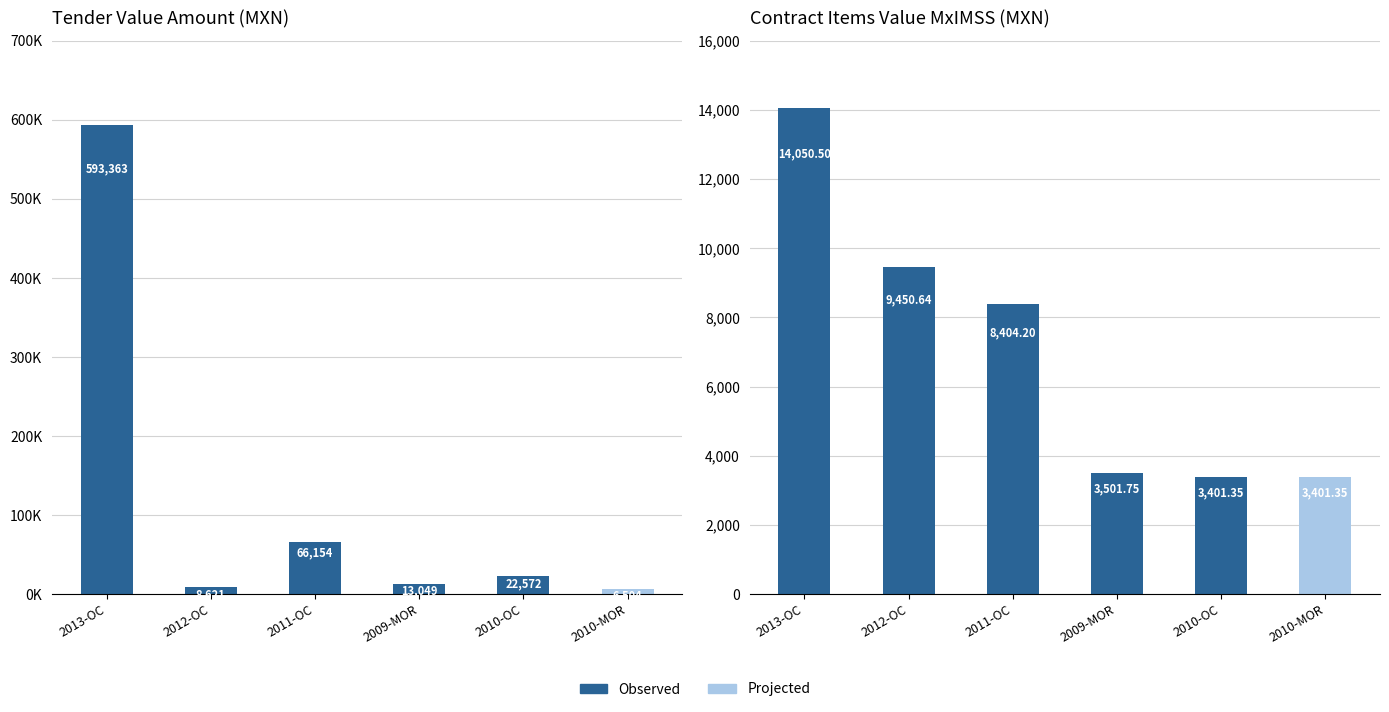

At which category is the sum across all series the highest?

2013-OC